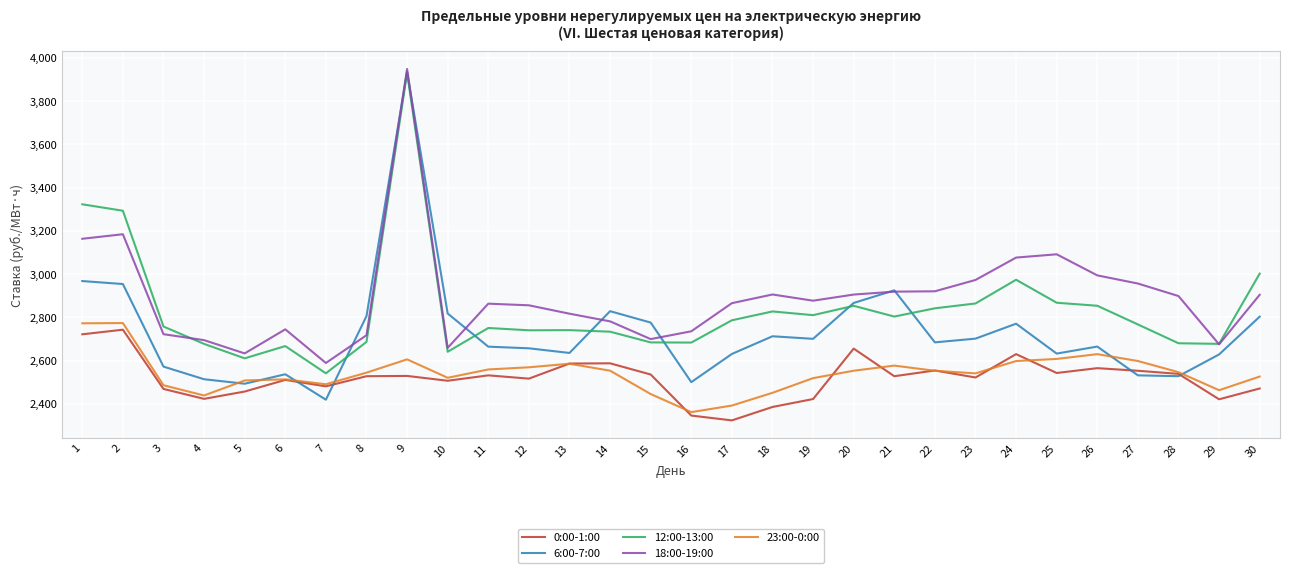

At which label is 18:00-19:00 closest to 3268?

2